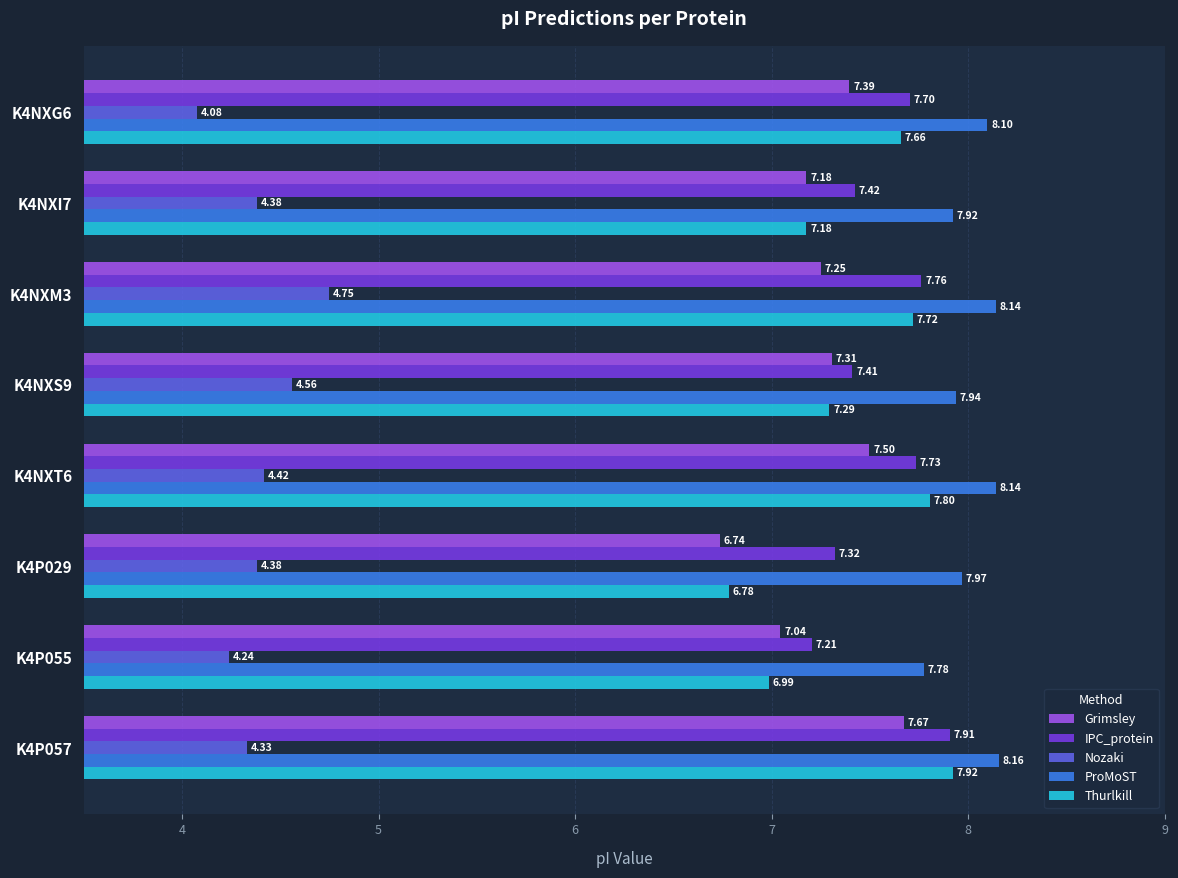

What is the difference between the maximum and minimum values in the IPC_protein series?

0.7